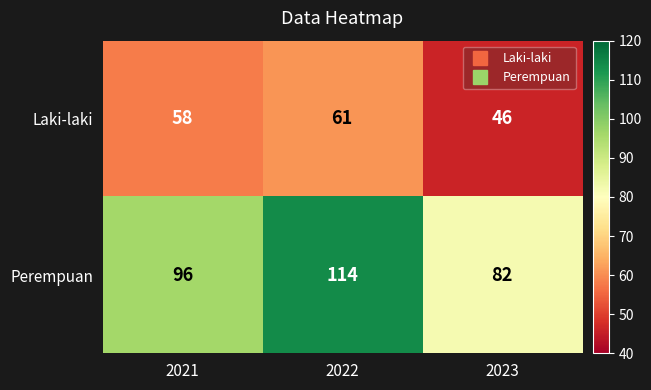

How many Perempuan values are between 82 and 114?

3